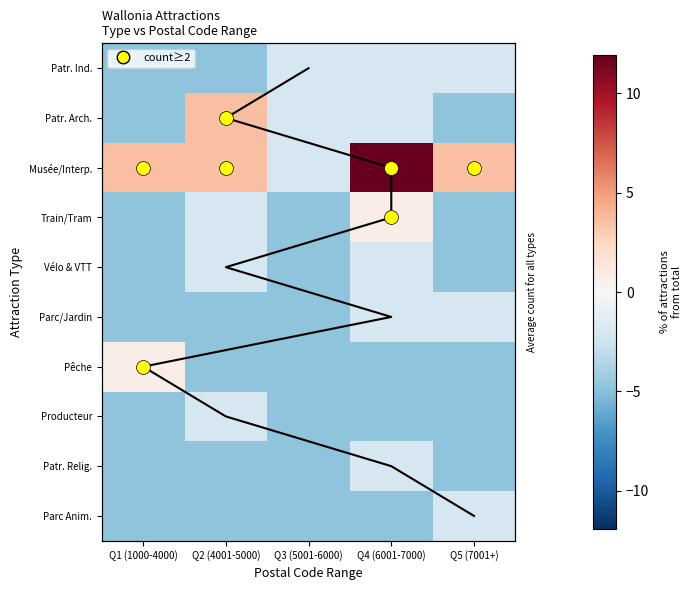

Between Q1 (1000-4000) and Q3 (5001-6000), which series saw the biggest shift?

Pêche